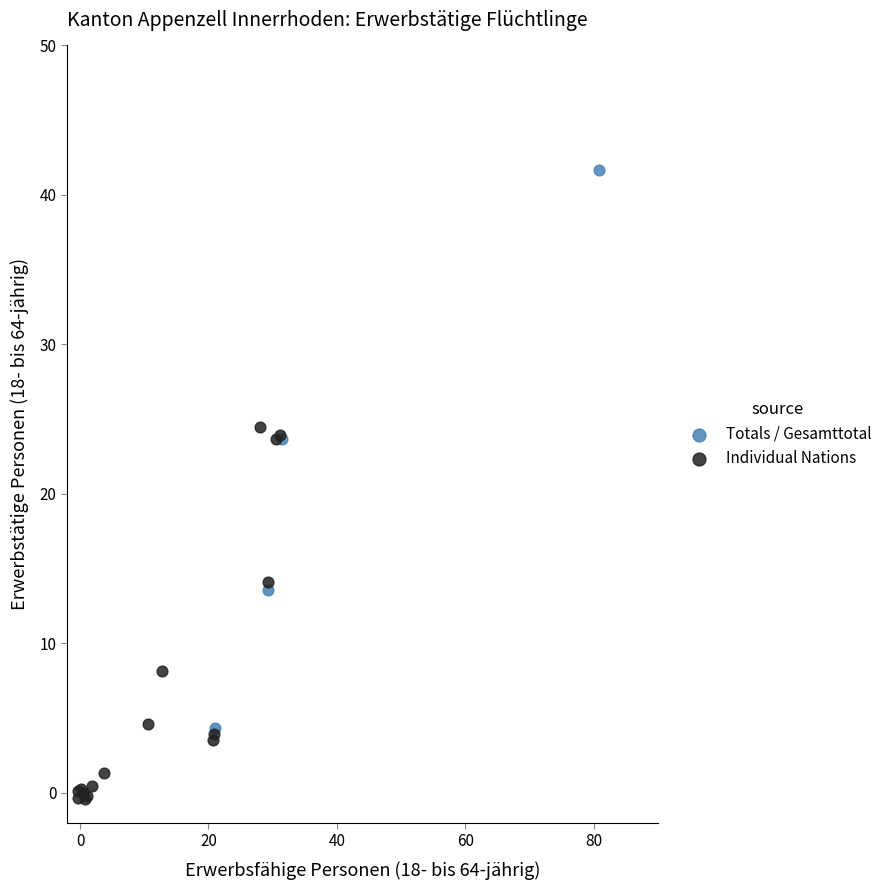

What are all the series names shown in the legend?

Totals / Gesamttotal, Individual Nations